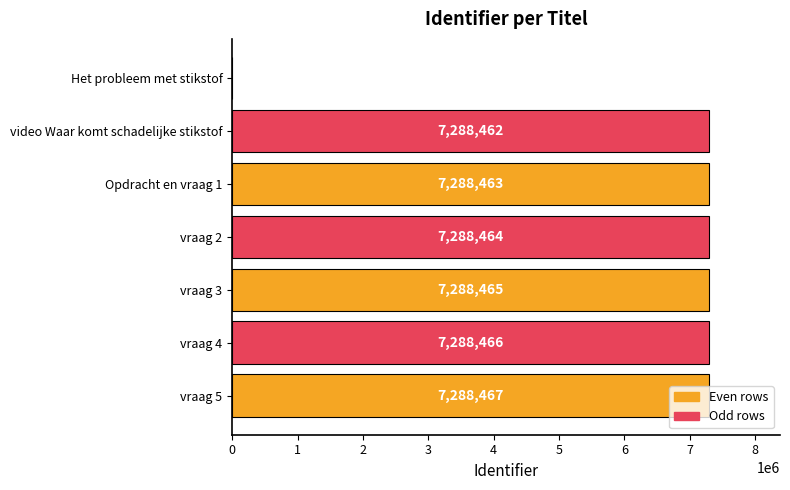

What is the ratio of the value at Opdracht en vraag 1 to the value at vraag 5?

1.0